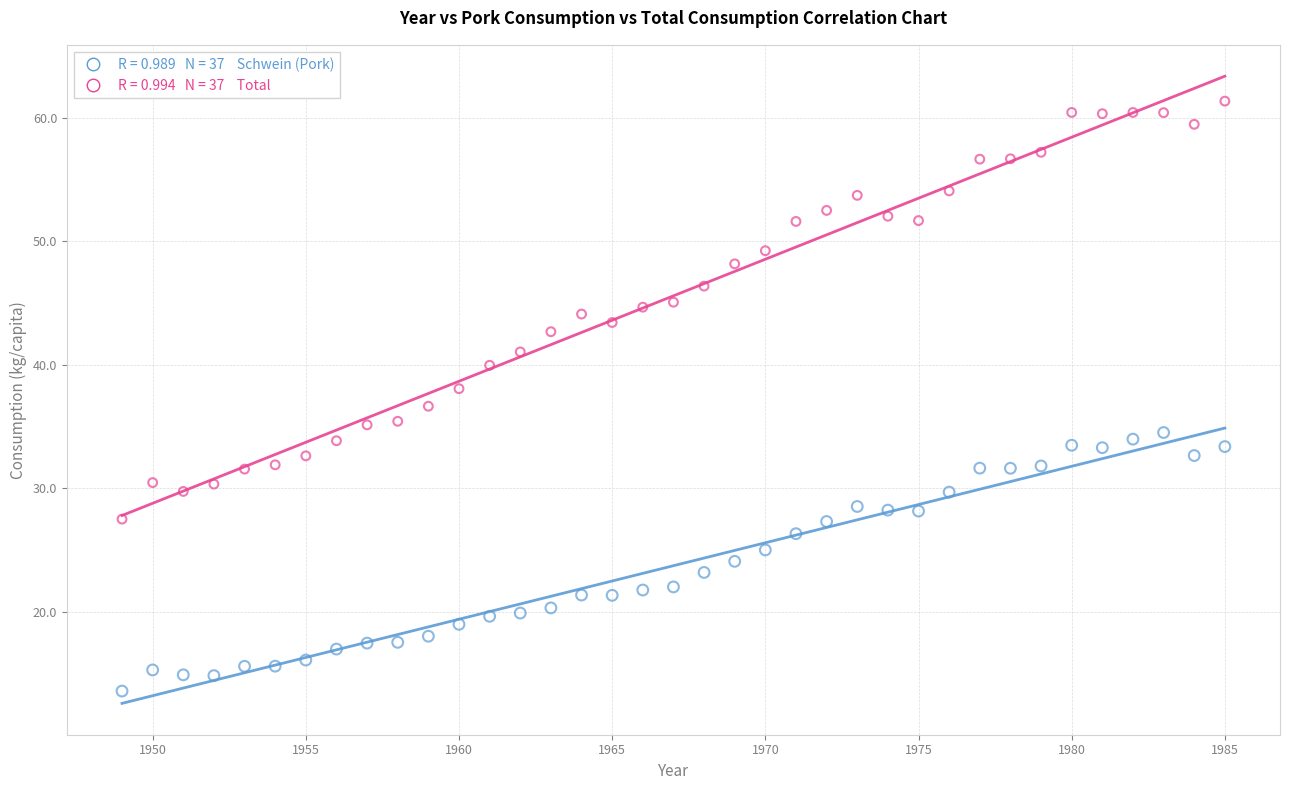

Across all data points, what is the range of X values (max minus min)?

36.0